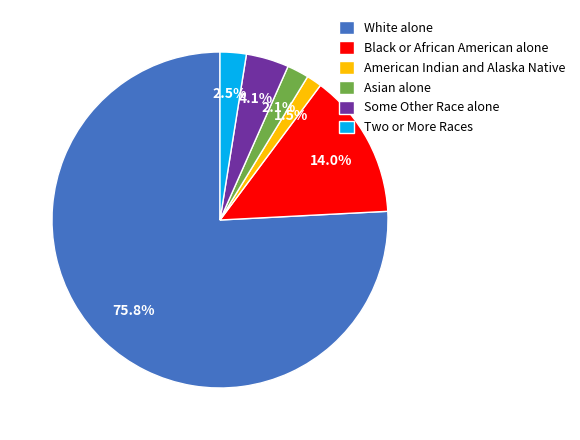

The Two or More Races slice represents 10% of the pie. True or false?

False